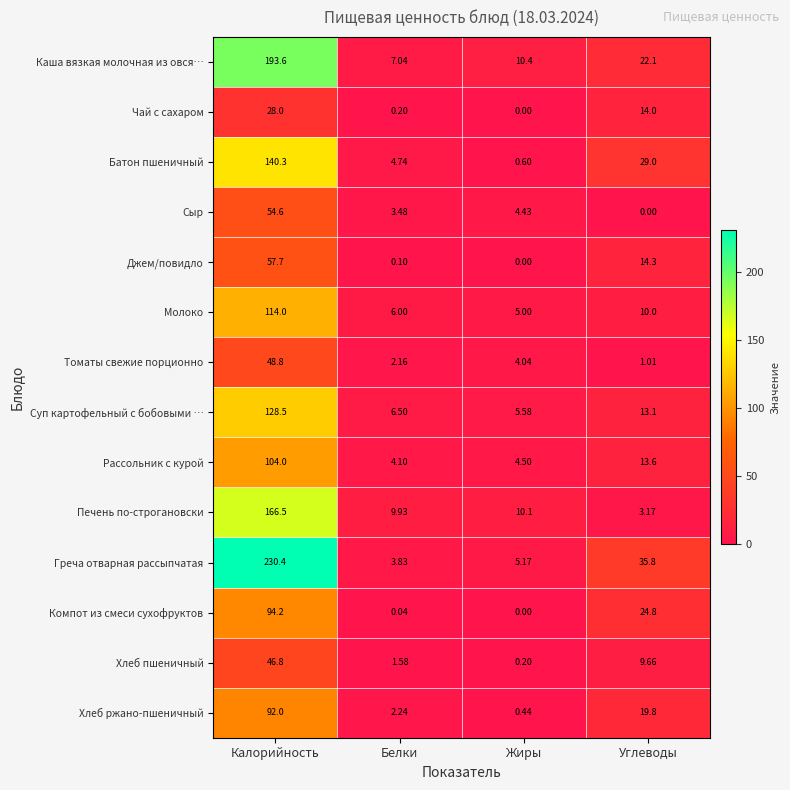

At which category does the chart reach its peak across all series?

Калорийность